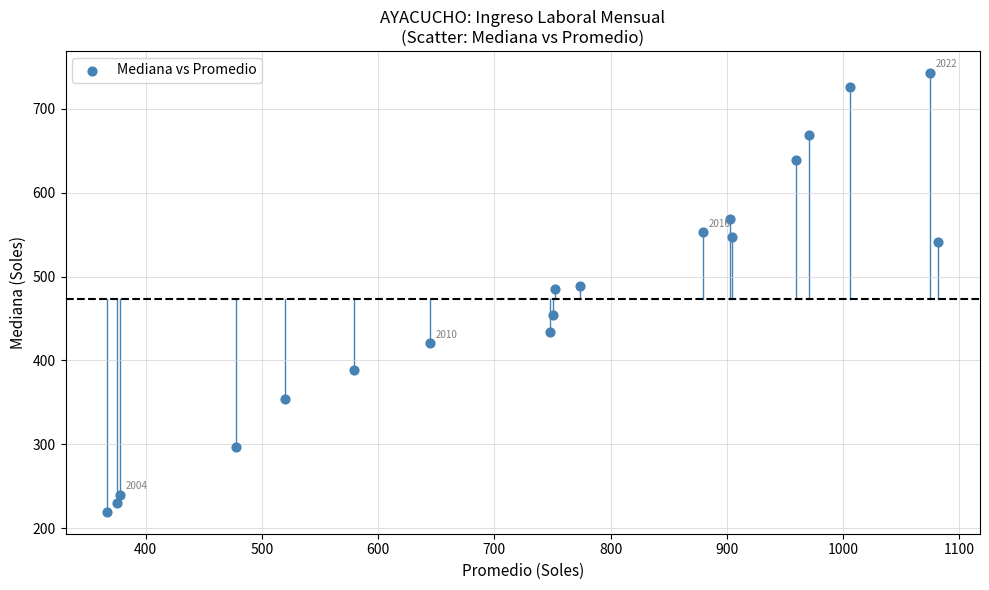

List the coordinates of all points as (Y, X) pairs, reading left to right.

(219.4, 366.9)  (229.4, 375.3)  (239.4, 377.9)  (296.7, 477.9)  (354.2, 519.7)  (388.1, 579.2)  (420.6, 644.7)  (433.8, 748.0)  (453.5, 750.2)  (485.7, 752.5)  (488.5, 773.5)  (553.0, 879.5)  (568.6, 902.2)  (546.9, 904.6)  (638.9, 959.8)  (668.7, 970.6)  (726.2, 1005.6)  (742.8, 1074.9)  (541.2, 1081.9)